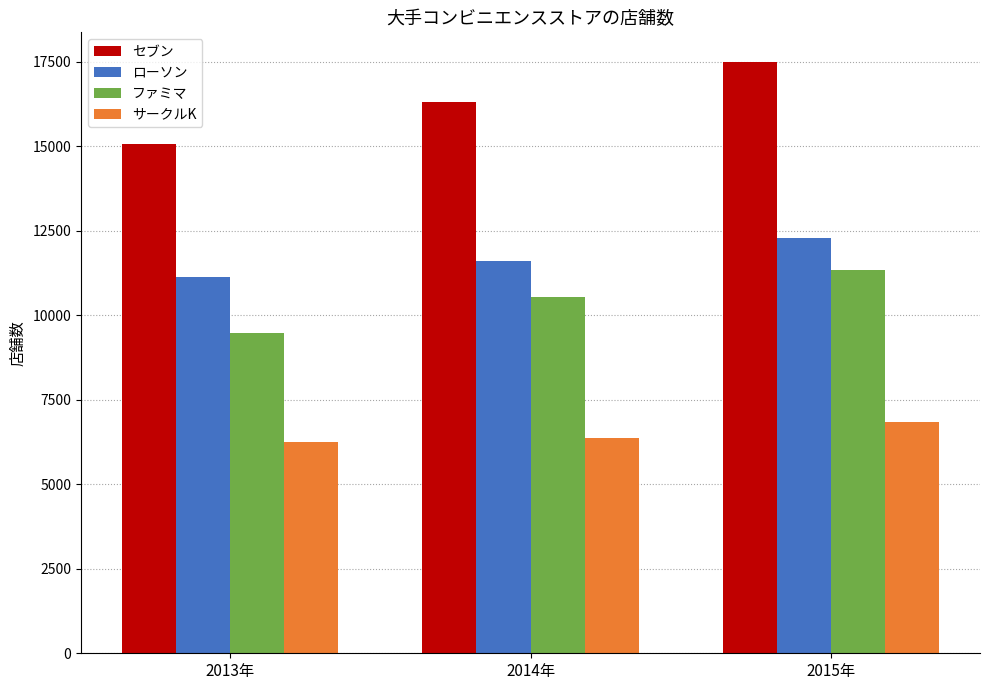

What is the value of the セブン bar at the 1st from the left?

15072